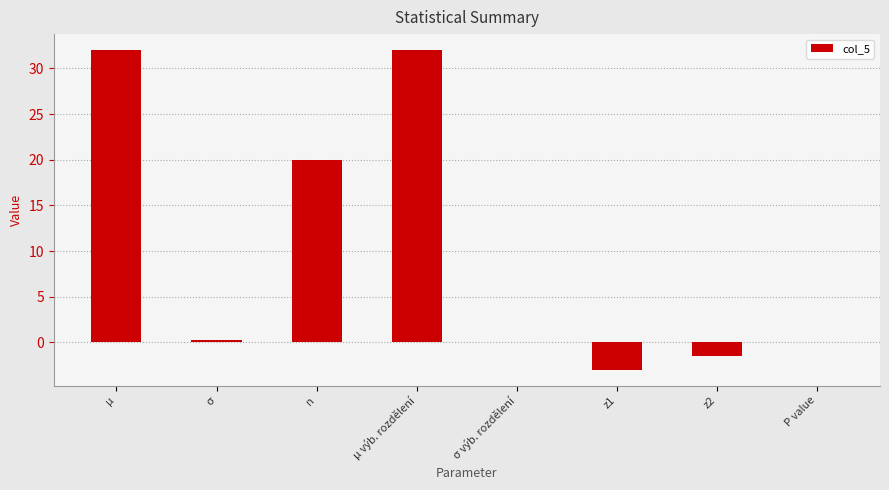

Between n and µ, which is larger?

µ